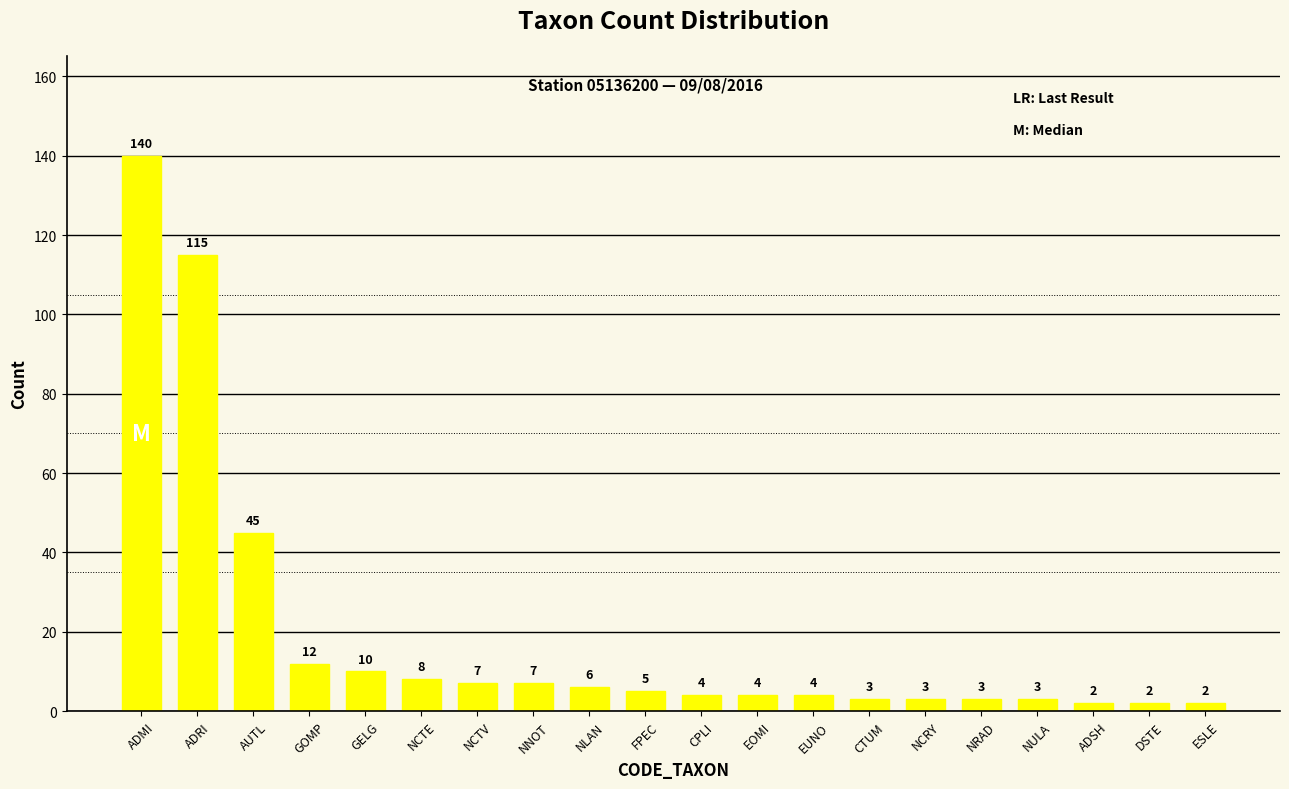

What position from the right is DSTE?

2